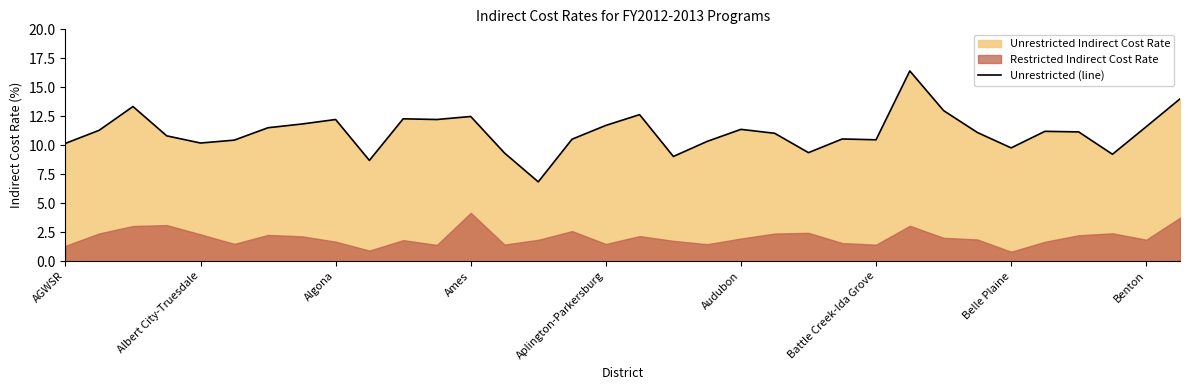

At which label is the value closest to 11?

21